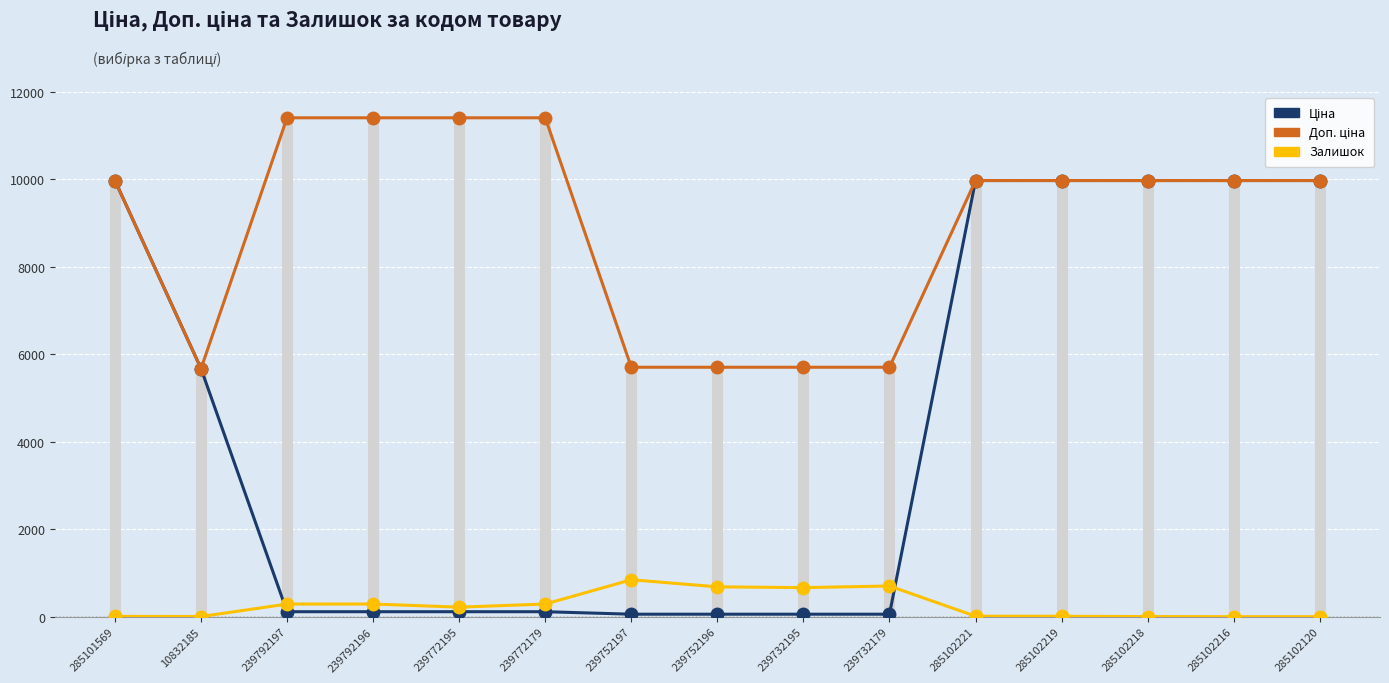

At how many categories does at least one series exceed 8036?

10